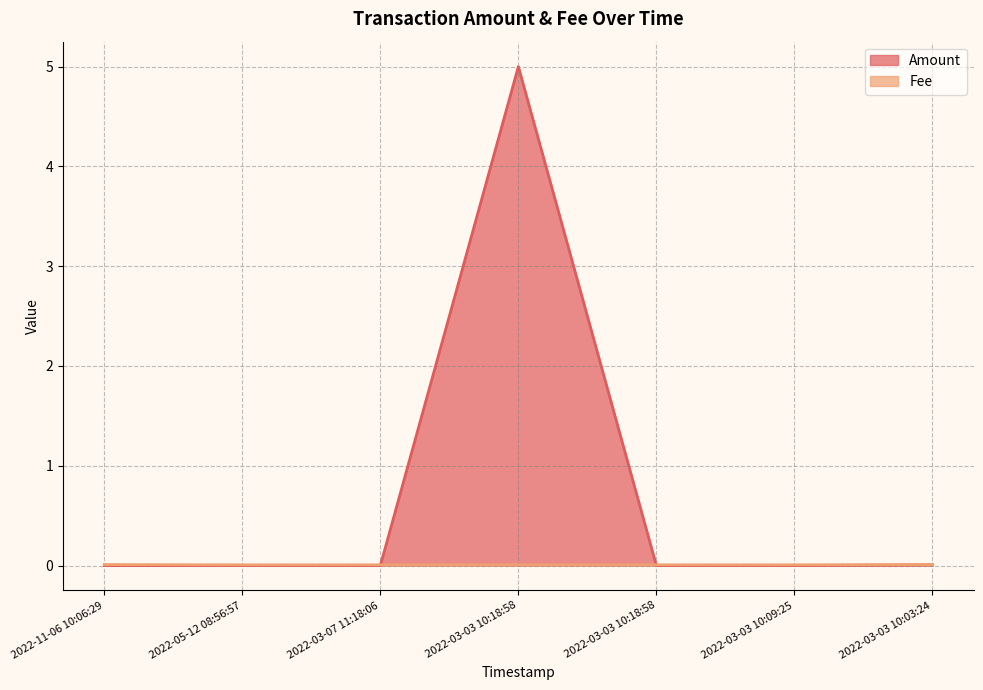

Reading right to left, what are all the values shown in this chart?

Amount: 2022-03-03 10:03:24=0.0	2022-03-03 10:09:25=0.0	2022-03-03 10:18:58=0.0	2022-03-03 10:18:58=5.0	2022-03-07 11:18:06=0.0	2022-05-12 08:56:57=0.0	2022-11-06 10:06:29=0.0
Fee: 2022-03-03 10:03:24=0.0	2022-03-03 10:09:25=0.0	2022-03-03 10:18:58=0.0	2022-03-03 10:18:58=0.0	2022-03-07 11:18:06=0.0	2022-05-12 08:56:57=0.0	2022-11-06 10:06:29=0.0